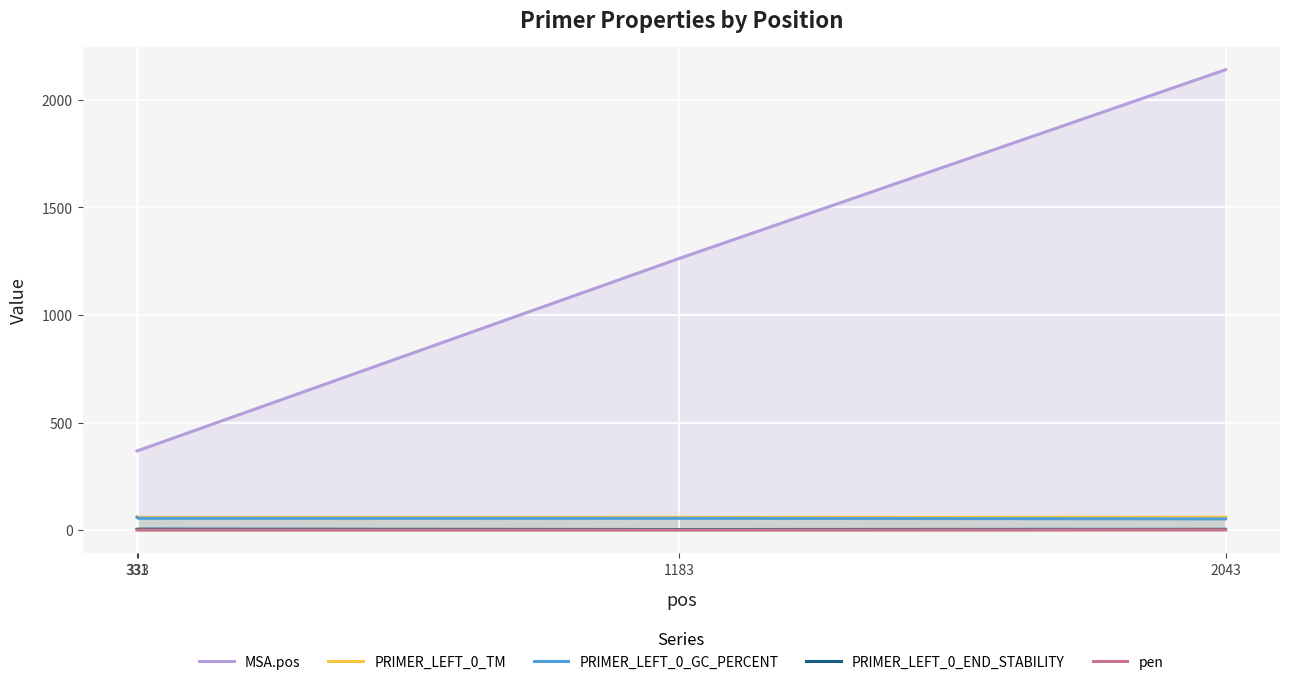

True or false: pen and PRIMER_LEFT_0_TM cross at least once.

False